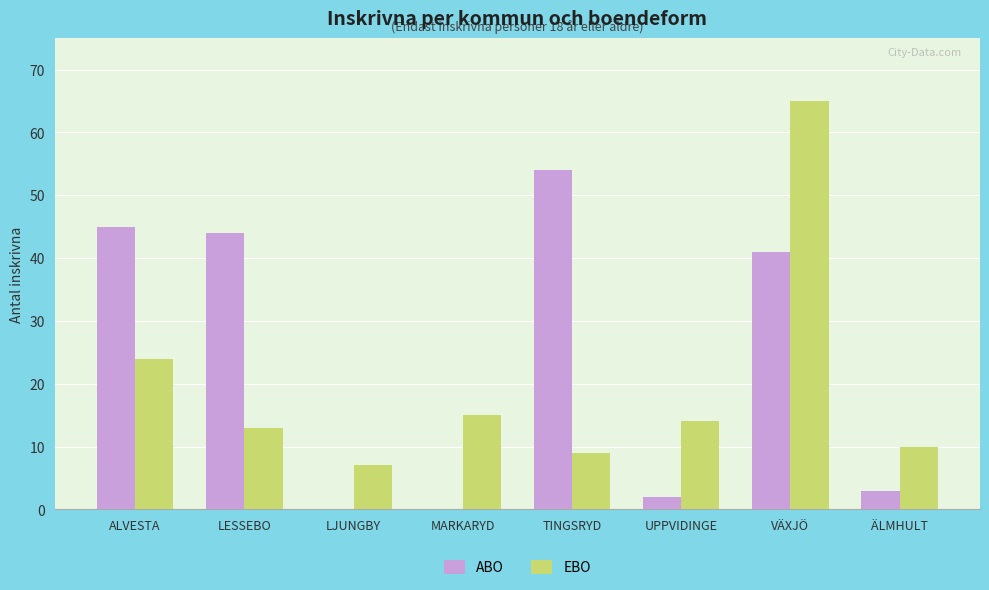

How many groups of bars are there?

8